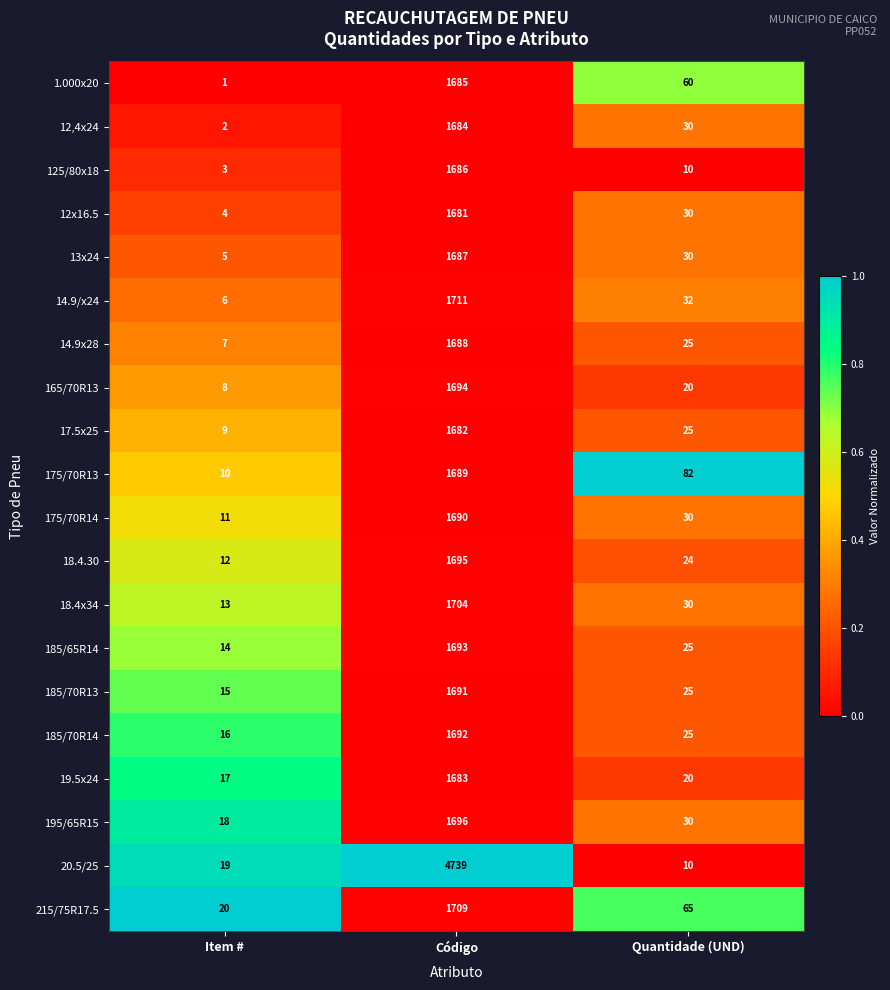

What is the greatest value displayed?

4739